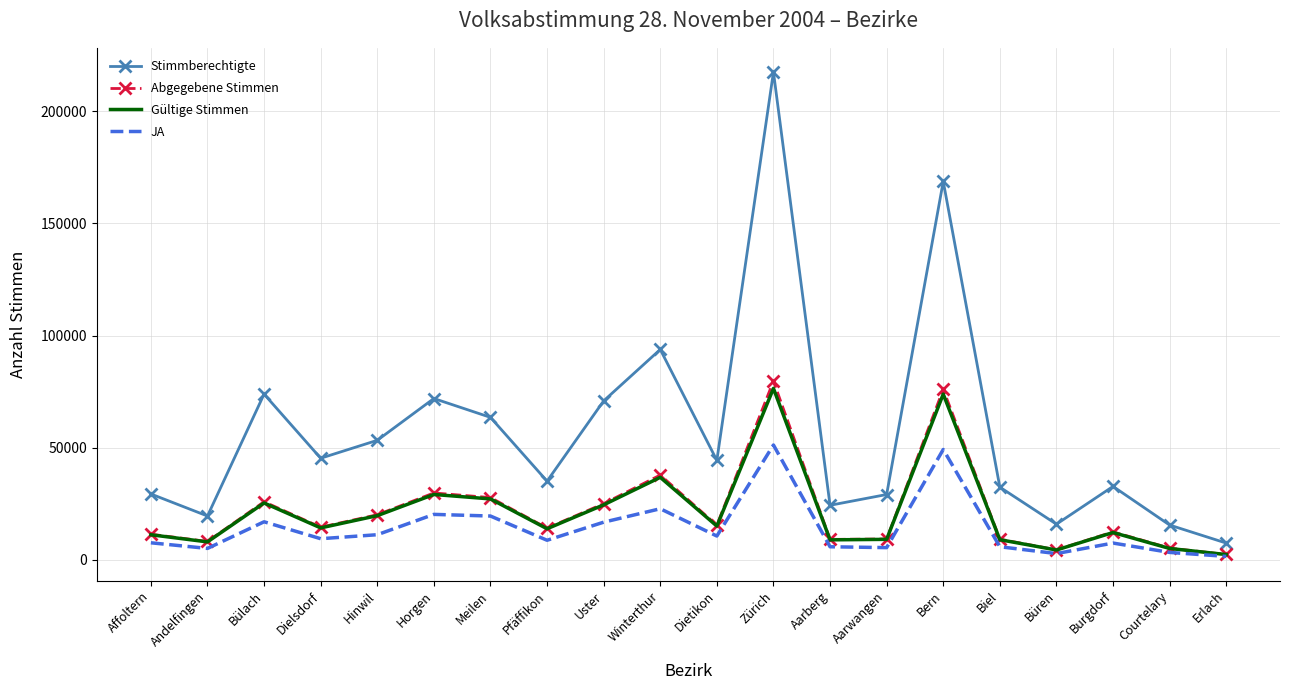

What is the difference between the Stimmberechtigte values at Dietikon and Horgen?

27584